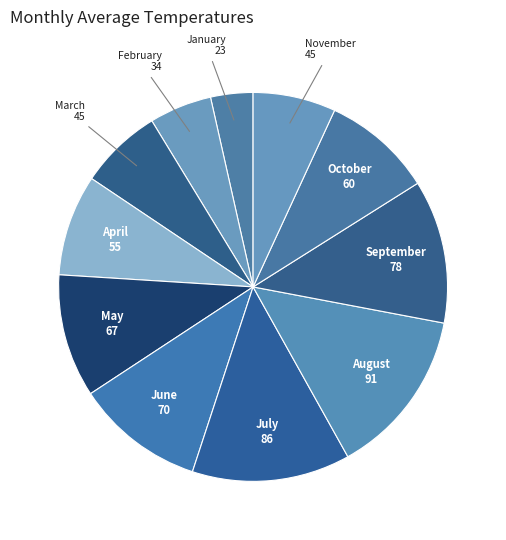

How many segments does this pie chart have?

11